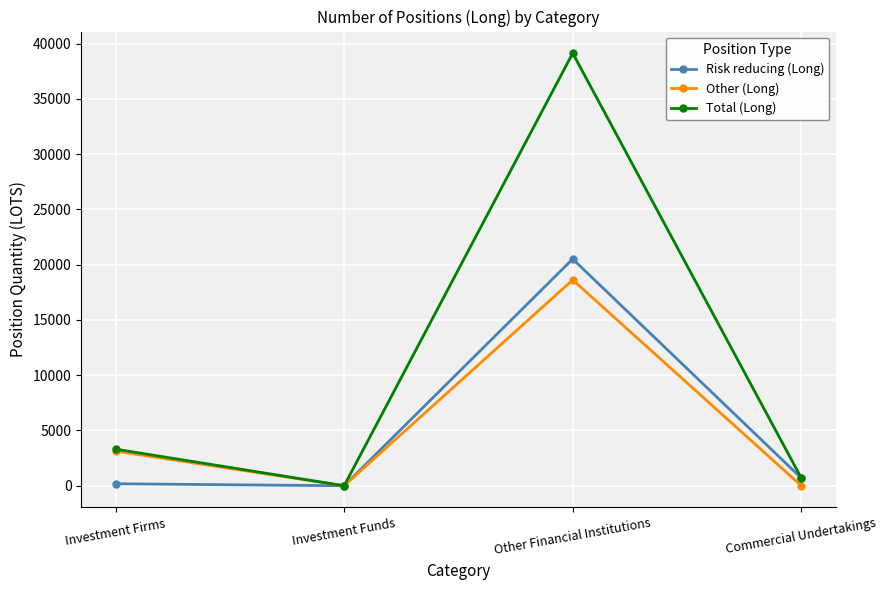

Which series has the largest range (max minus min)?

Total (Long)